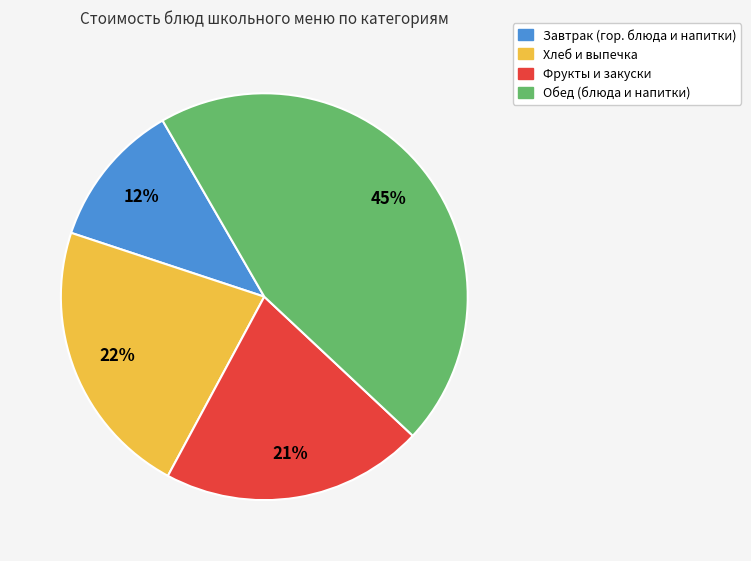

Is there a majority slice in this chart?

No